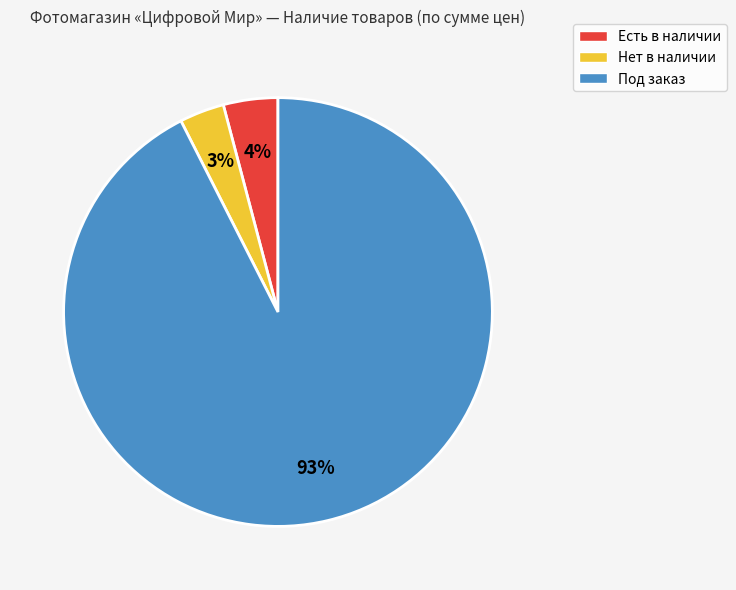

To the nearest percent, what is the combined percentage of Нет в наличии and Под заказ?

96%